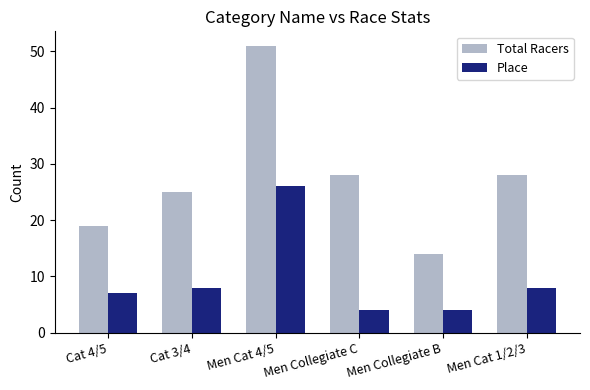

Which series has the largest total across all categories?

Total Racers